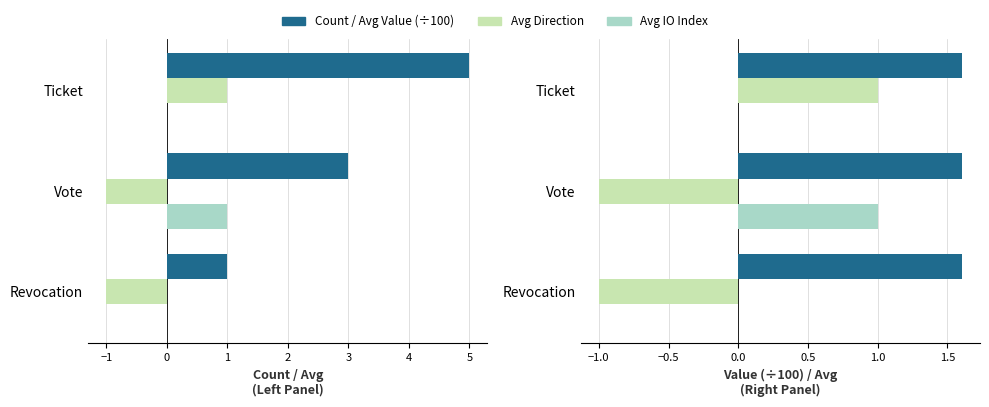

What is the smallest value displayed?

-1.0